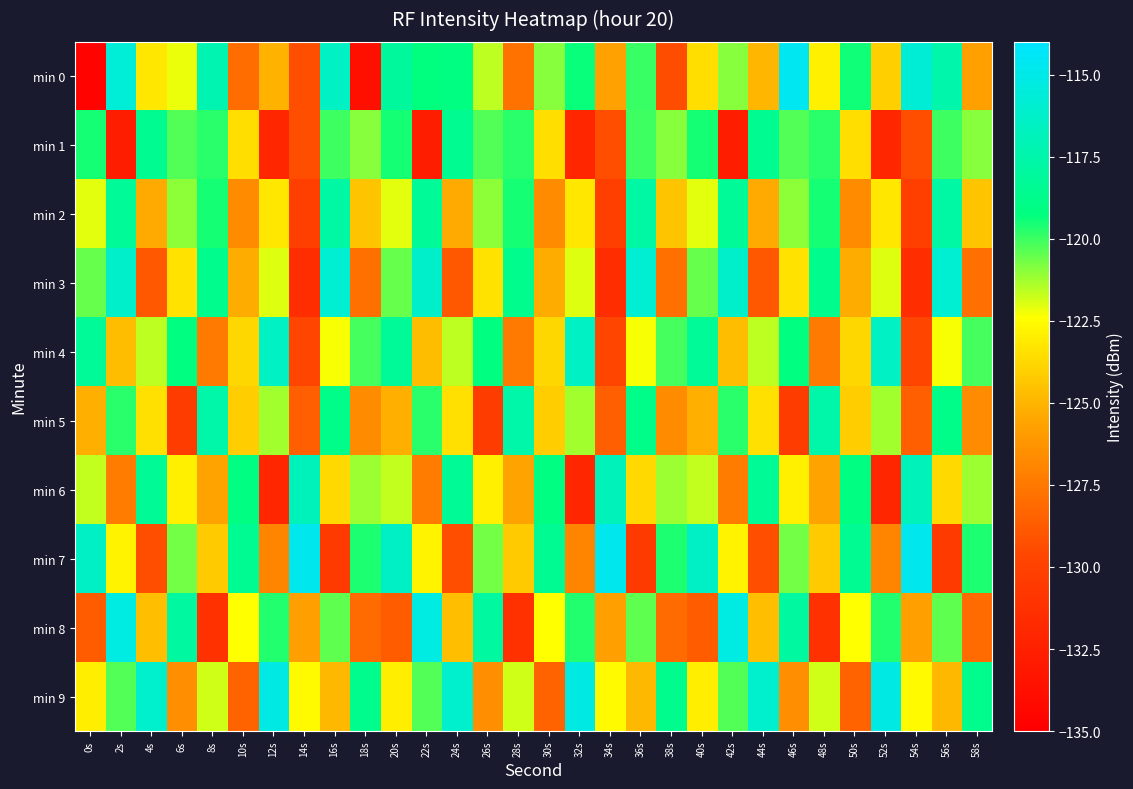

Which series changed the most between 2s and 42s?

min 0